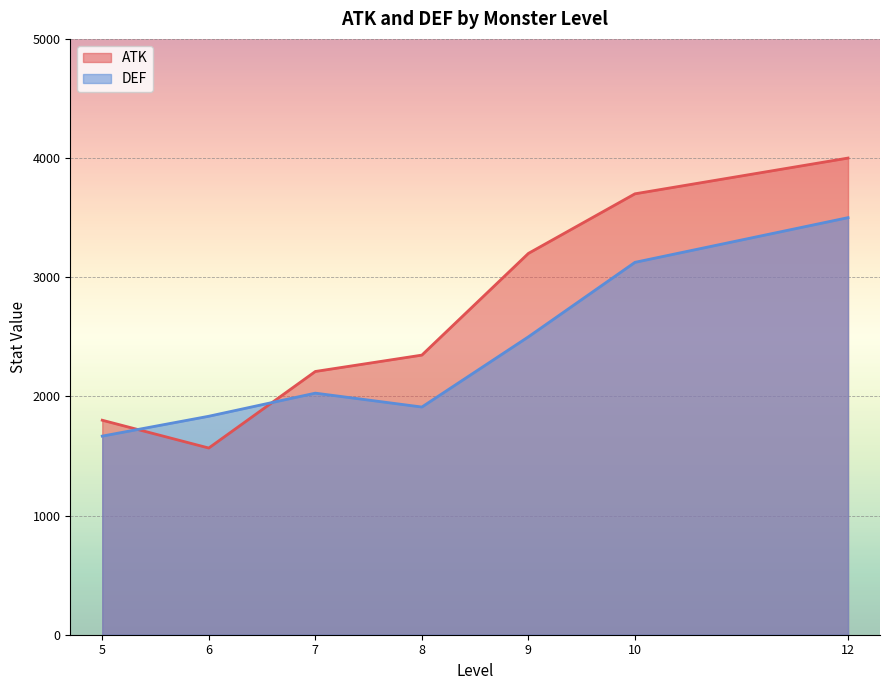

At which category is the sum across all series the highest?

12